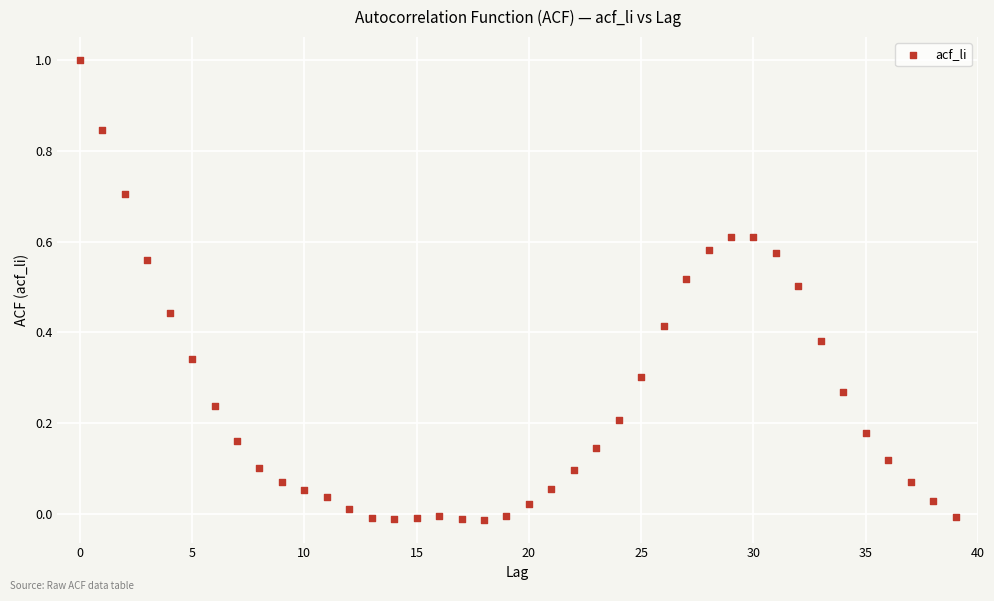

What is the range of Y values (max minus min)?

1.0